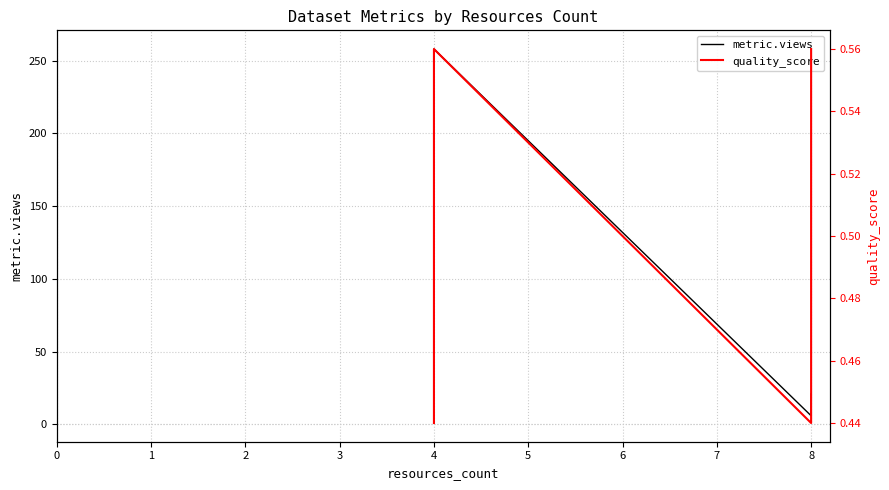

Between 4 and 3, which is larger?

4